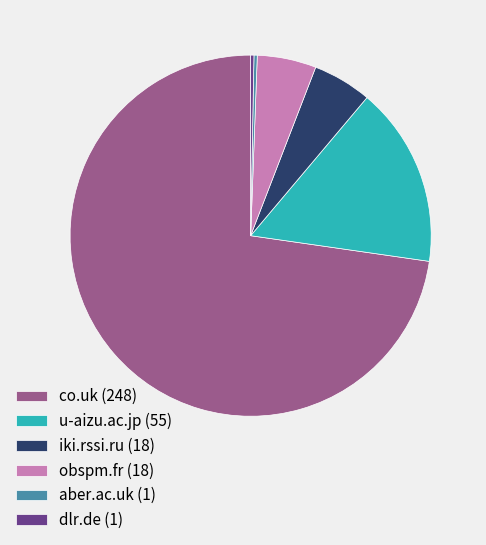

Is the sum of dlr.de (1) and co.uk (248) greater than half?

Yes